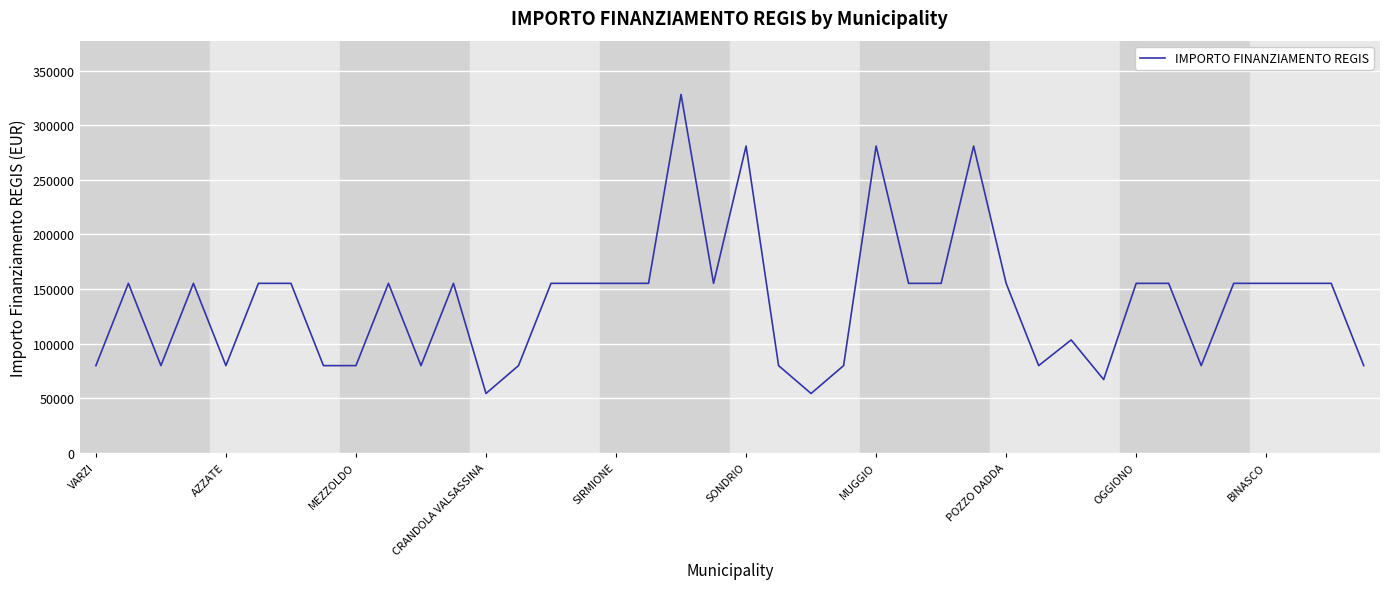

What is the minimum value shown in the chart?

54412